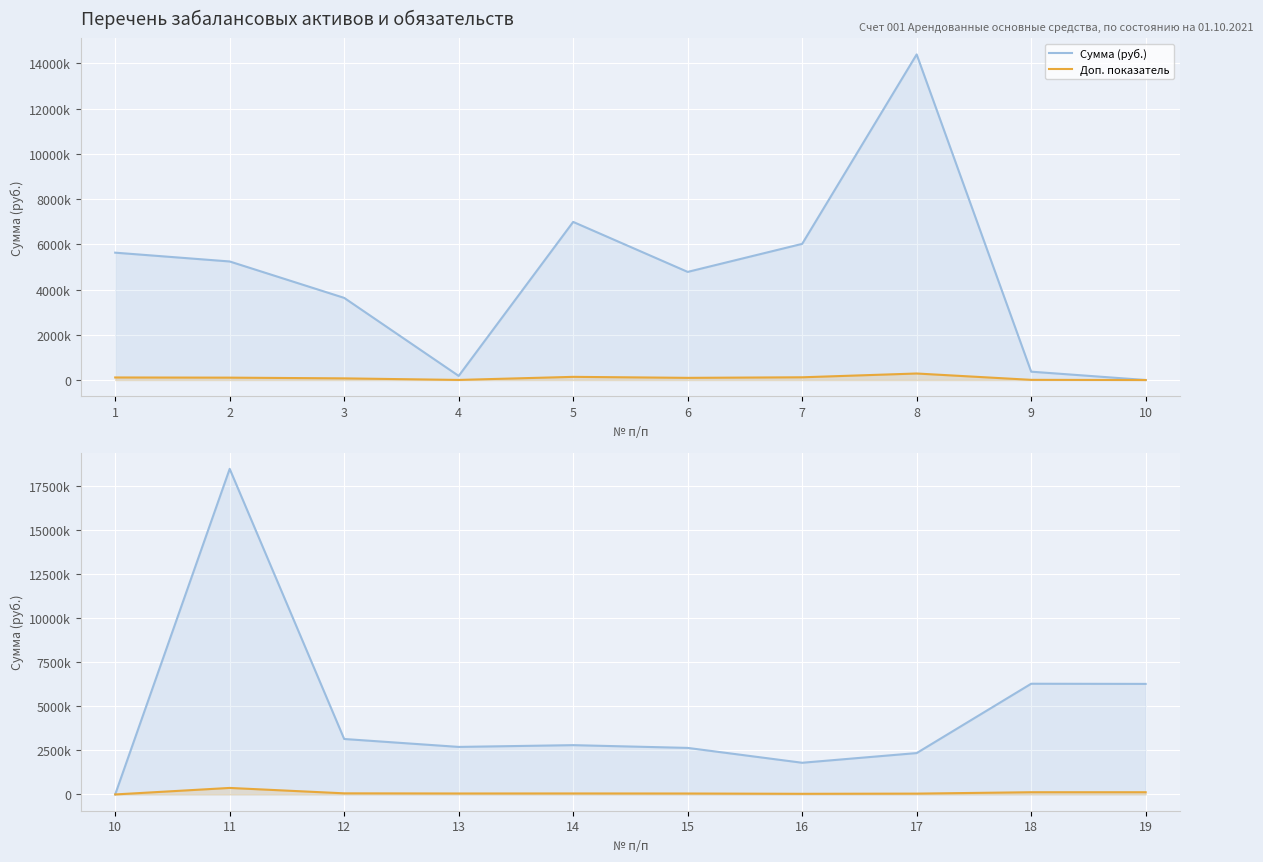

At 6, list the series in order from smallest to largest.

Доп. показатель, Сумма (руб.)